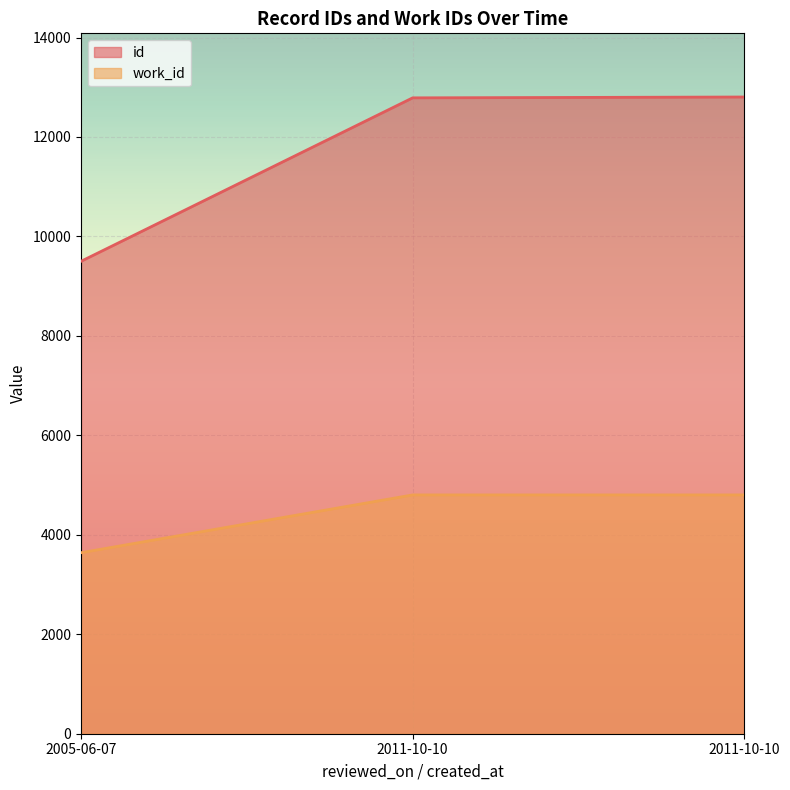

Reading right to left, list all the values displayed in this chart.

id: 12804	12787	9500
work_id: 4802	4802	3640